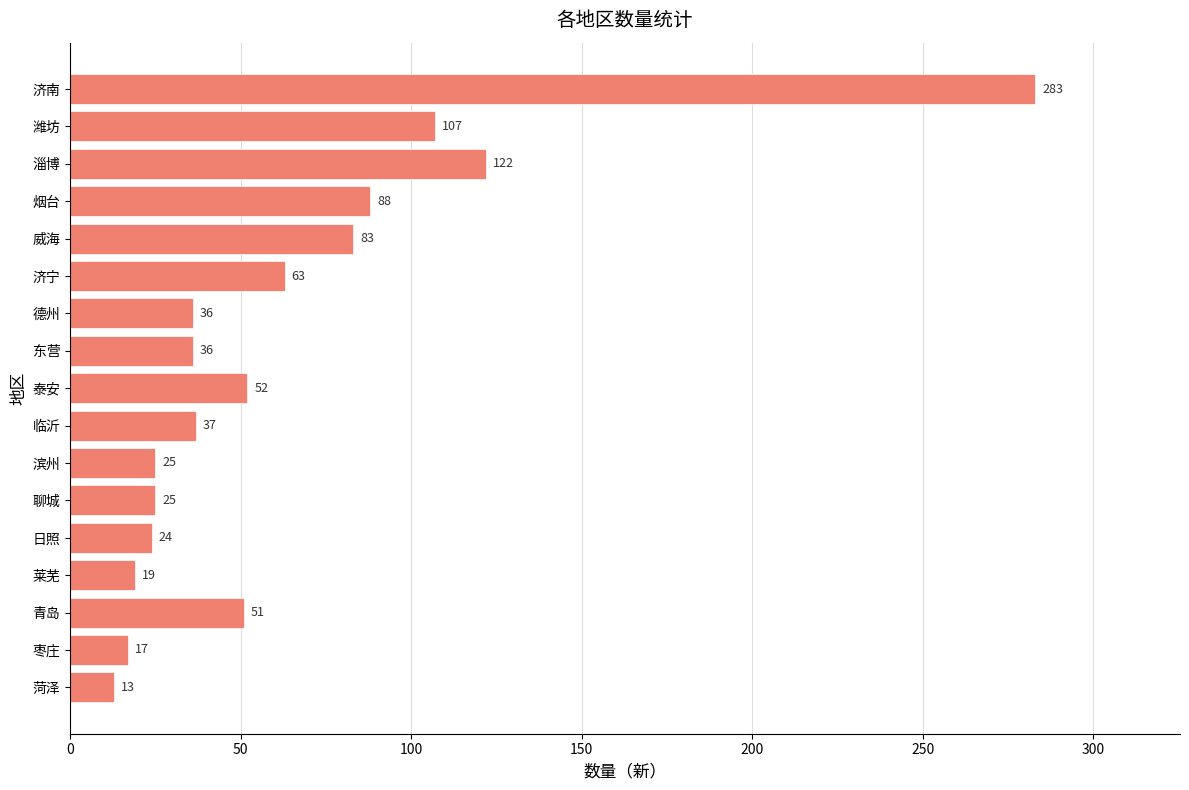

Reading bottom to top, list all the values displayed in this chart.

菏泽=13	枣庄=17	青岛=51	莱芜=19	日照=24	聊城=25	滨州=25	临沂=37	泰安=52	东营=36	德州=36	济宁=63	威海=83	烟台=88	淄博=122	潍坊=107	济南=283